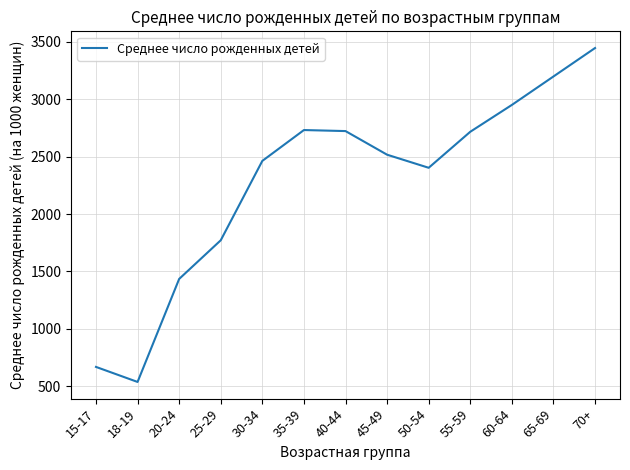

What is the difference between the maximum and minimum values?

2911